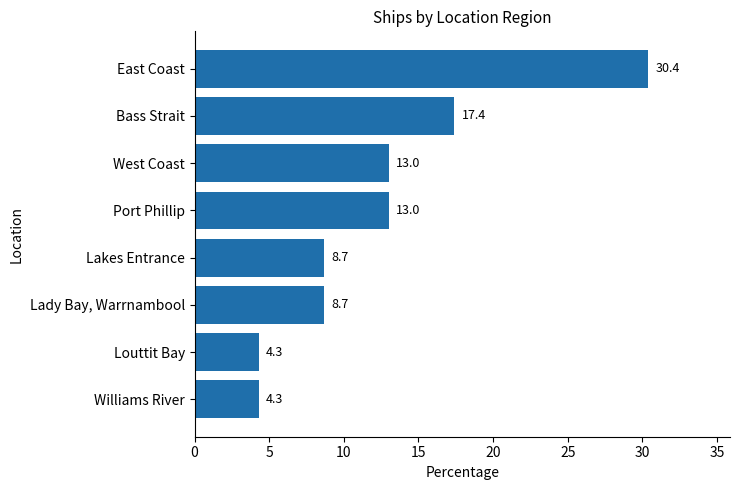

What is the difference between the second highest and minimum values?

13.1